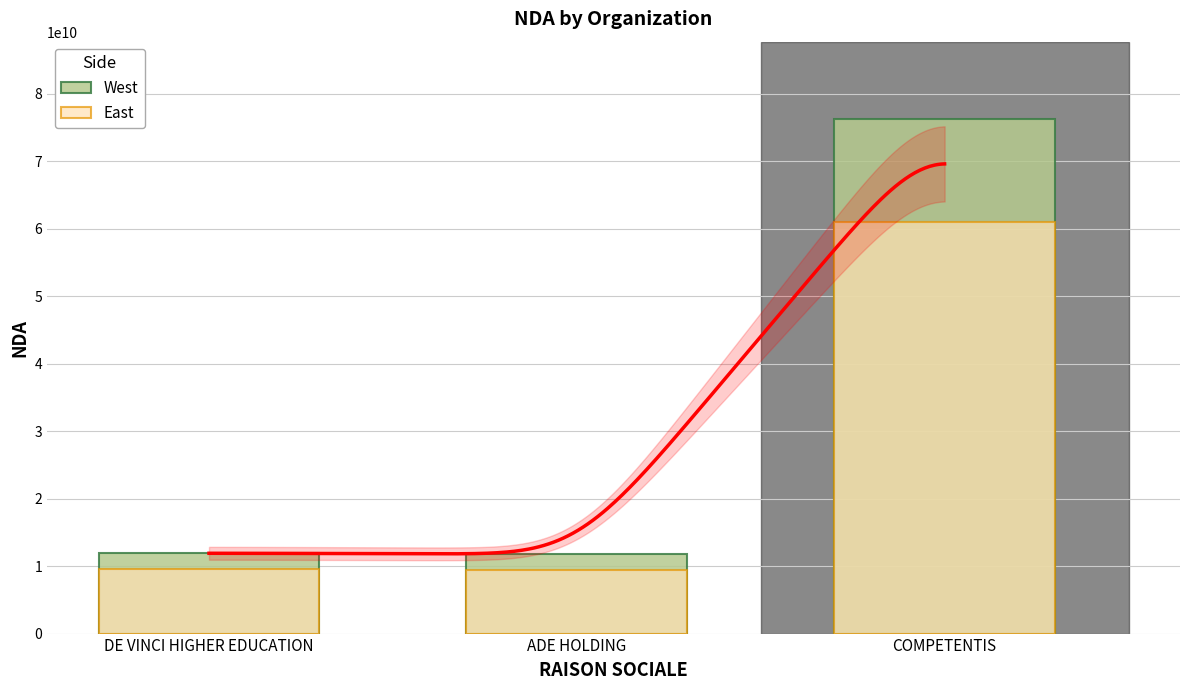

Reading left to right, what are all the values shown in this chart?

West: 11921384392.0	11756521975.0	76311220731.0
East: 9537107513.6	9405217580.0	61048976584.8